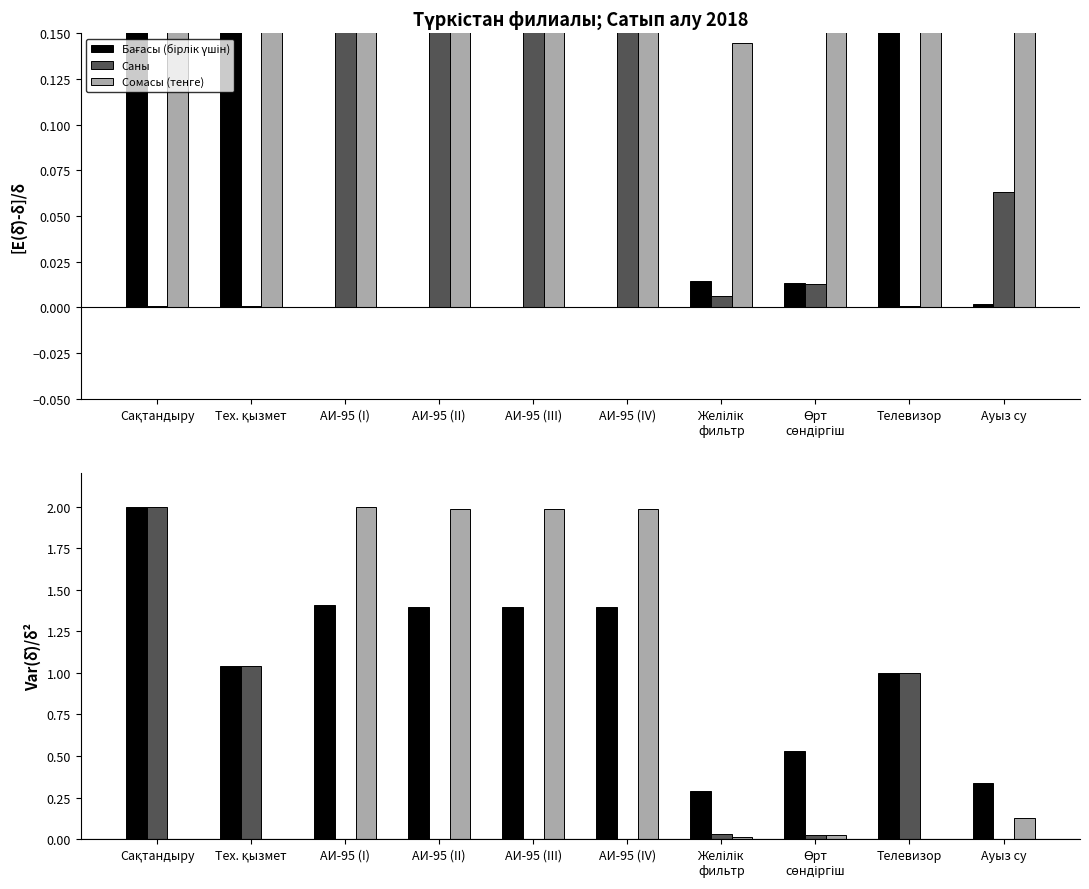

Which series changed the most between АИ-95 (II) and АИ-95 (III)?

Бағасы (бірлік үшін)